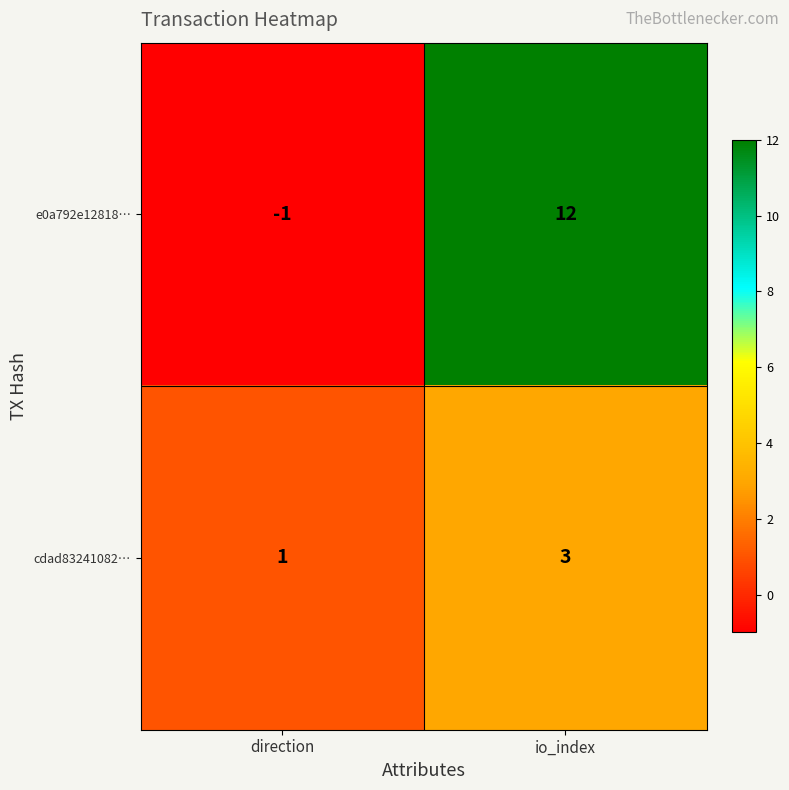

What is the greatest value displayed?

12